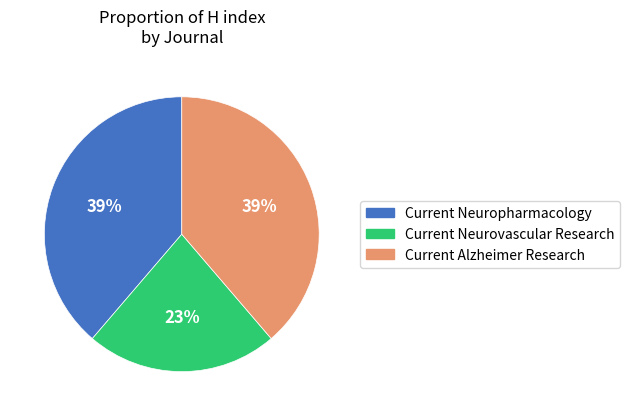

Which slice is the smallest?

Current Neurovascular Research